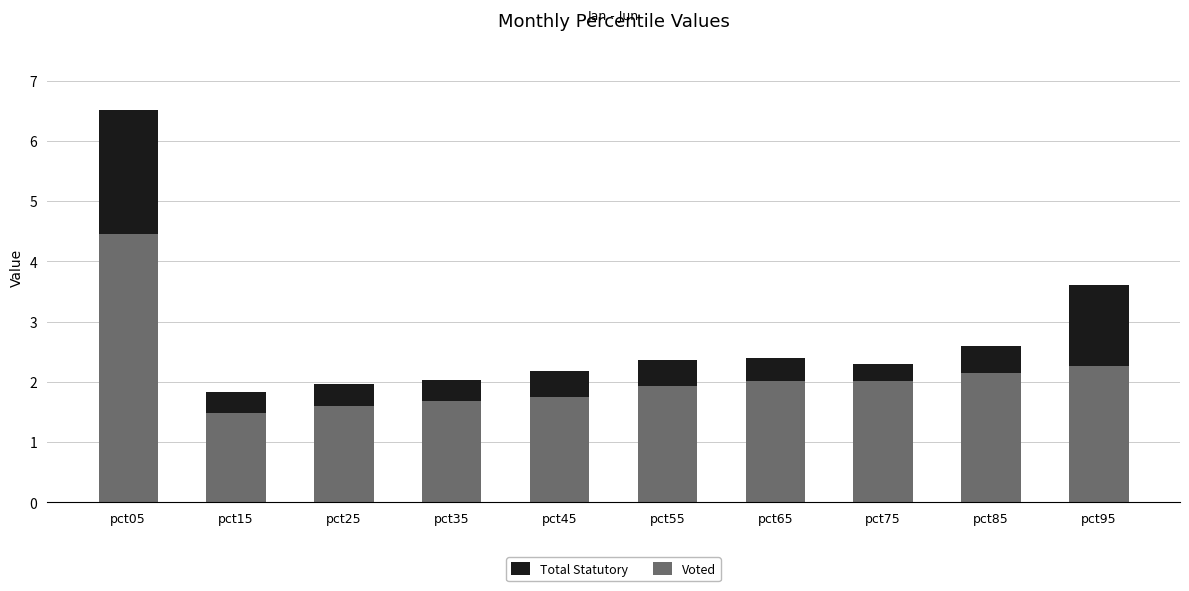

True or false: Voted has a value of 2.3 at pct95.

True